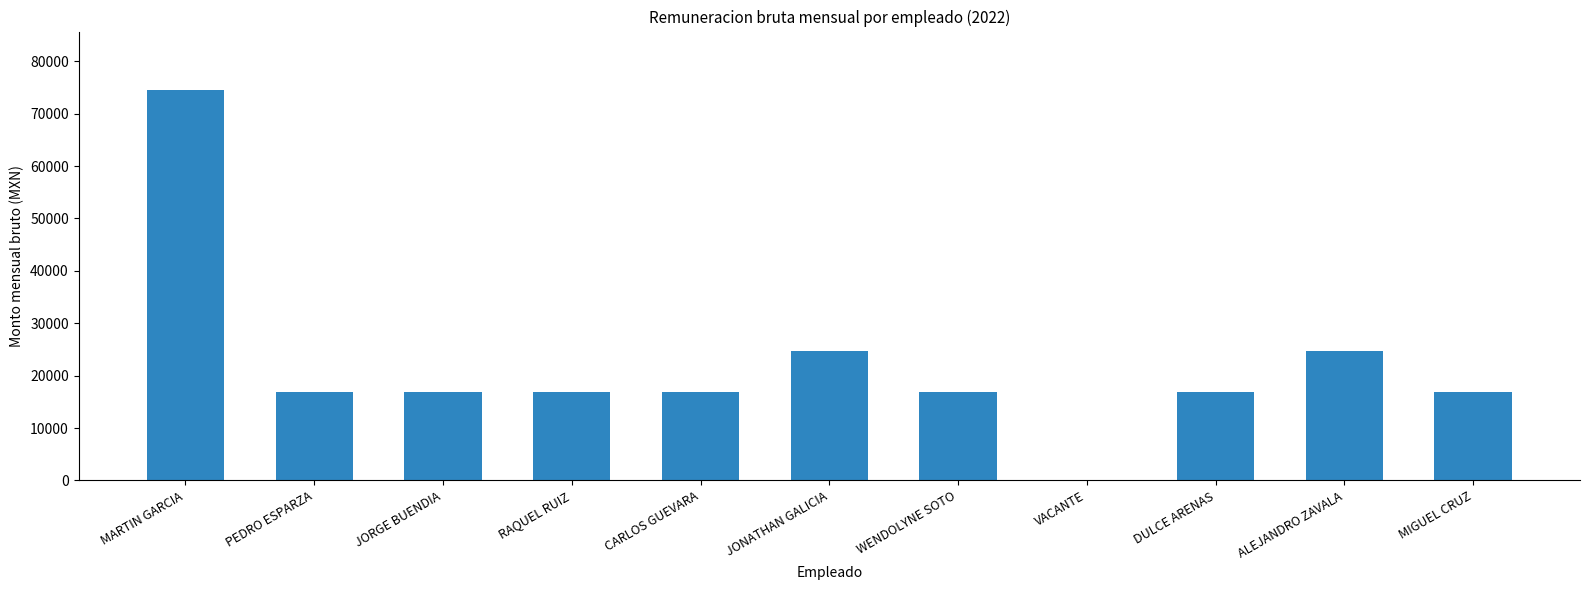

What is the approximate value at PEDRO ESPARZA?

16912